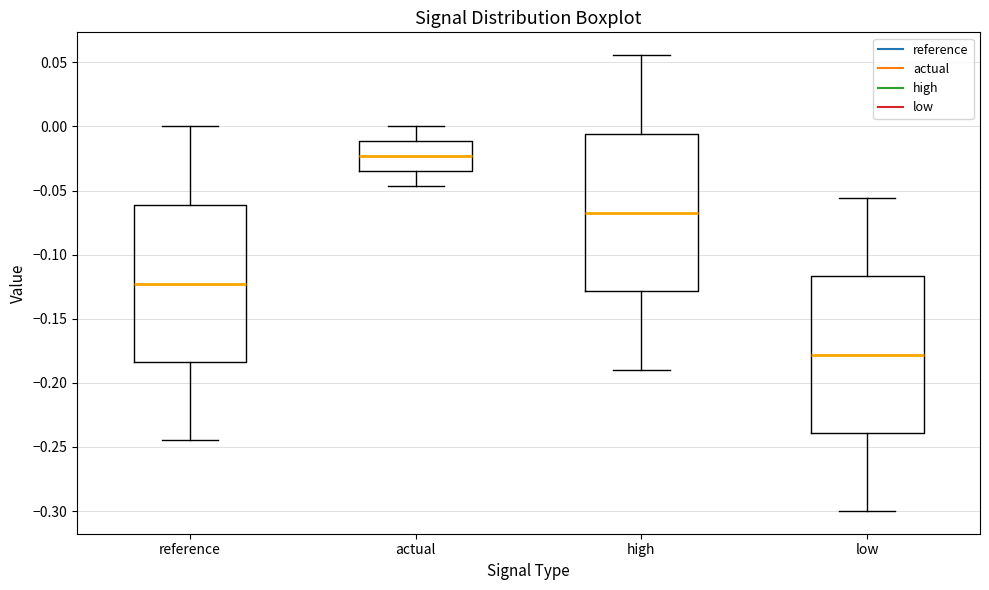

Where is the upper edge of the box for actual on the y-axis? The values are not printed on the chart, so give them approximately, as read against the axis.

-0.010